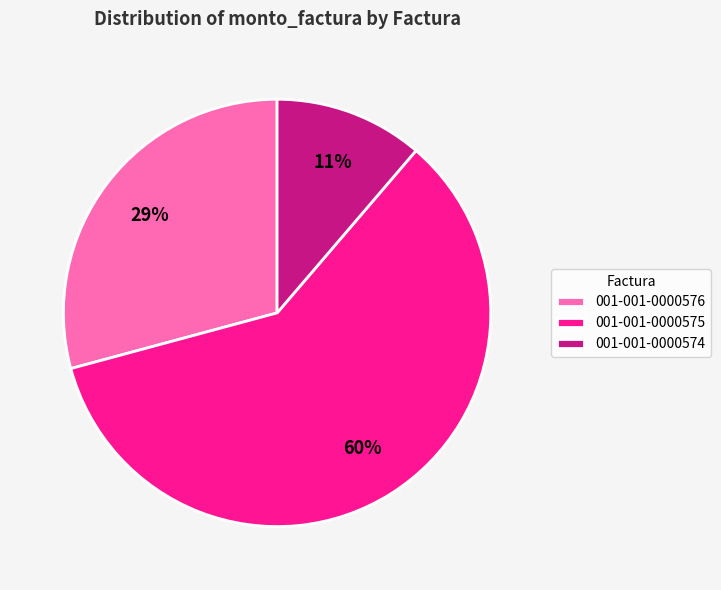

To the nearest percent, what is the average slice percentage?

33%